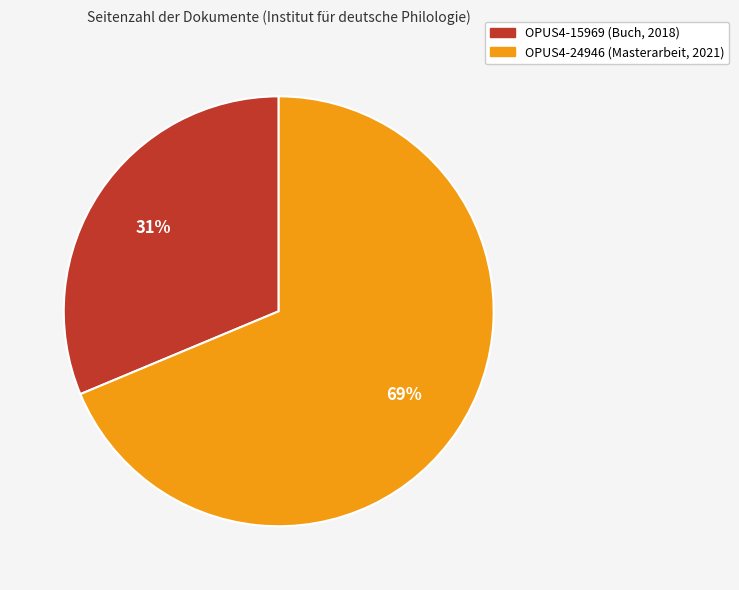

What is the largest slice in the pie chart?

OPUS4-24946 (Masterarbeit, 2021)